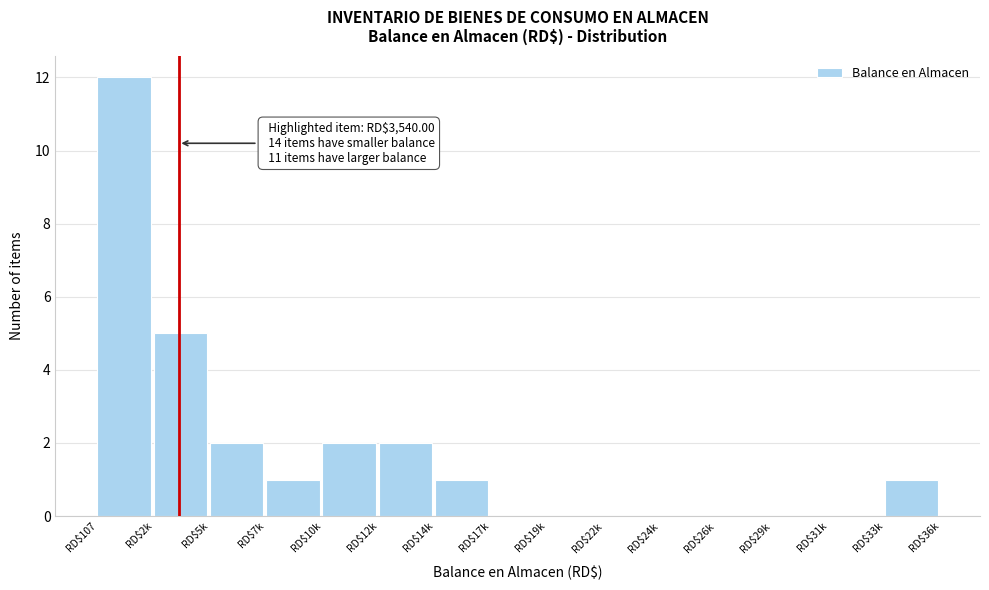

The chart shows a value of 0 at RD$12k. True or false?

False